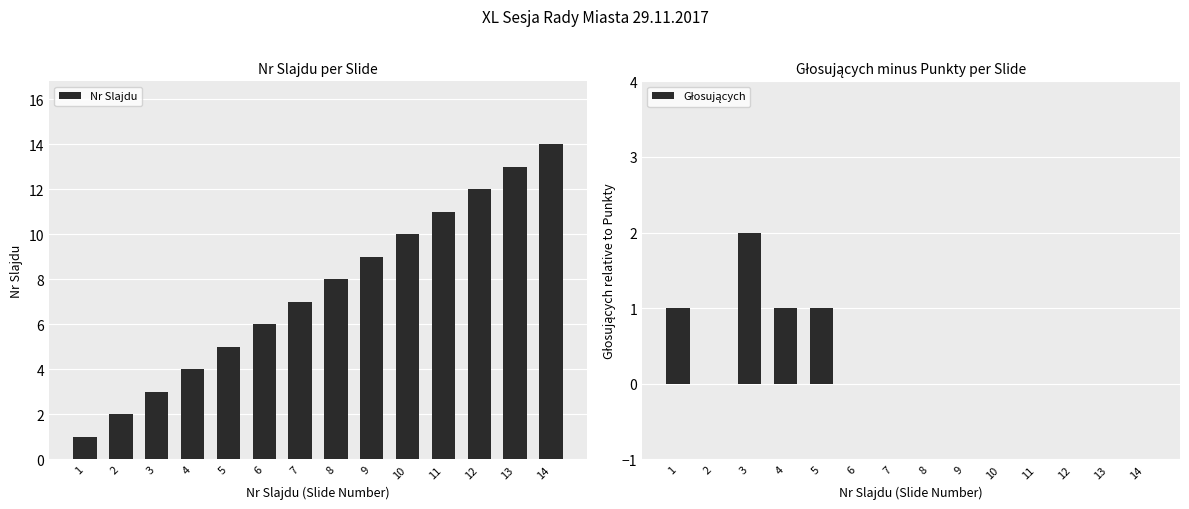

Which series has the largest total across all categories?

Nr Slajdu